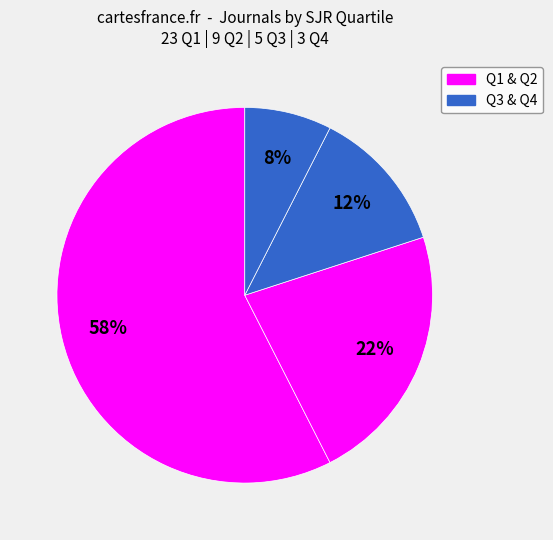

What is the majority slice?

Q1